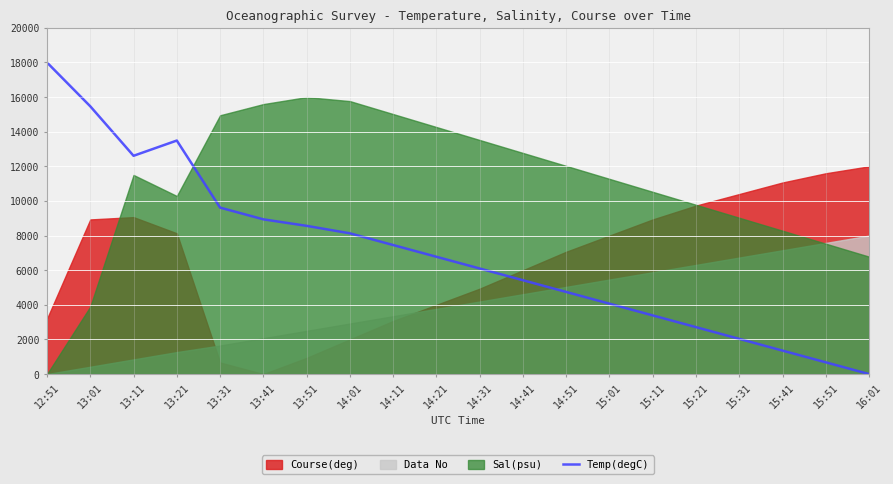

How many data points does each series have?

20